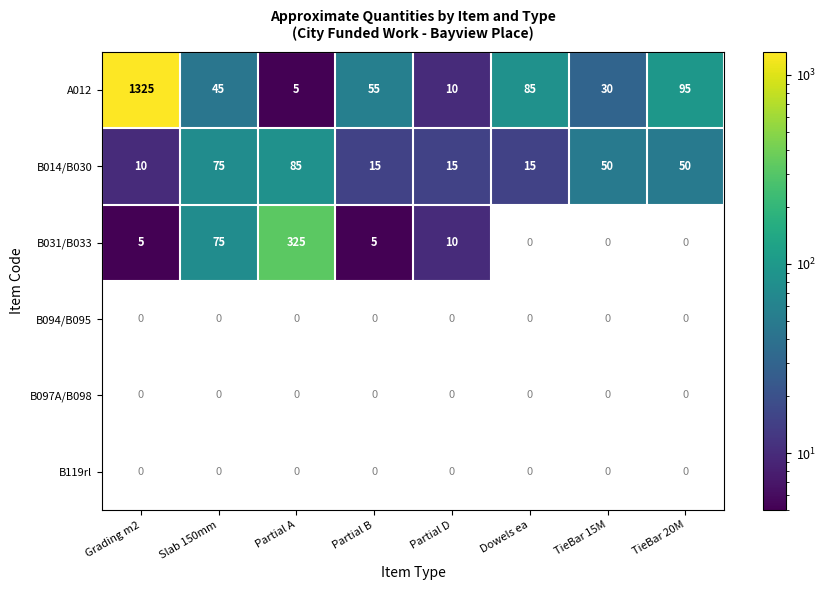

What is the average value of the B014/B030 series?

39